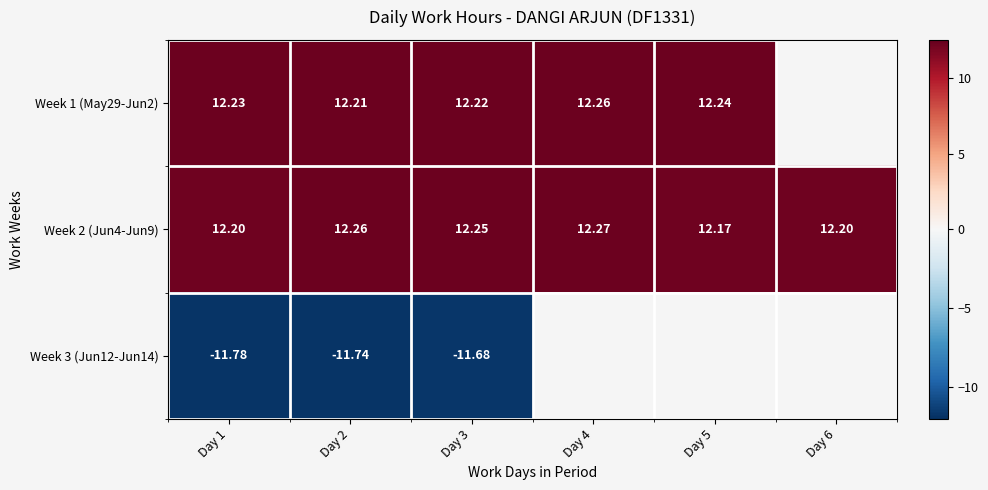

At how many categories does at least one series exceed 0?

6